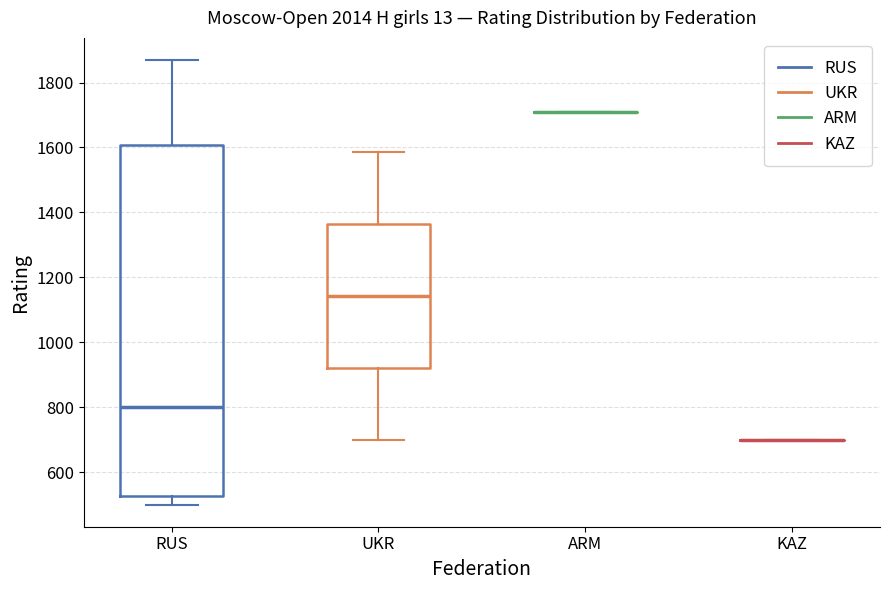

Where is the upper edge of the box for UKR on the y-axis? The values are not printed on the chart, so give them approximately, as read against the axis.

1360